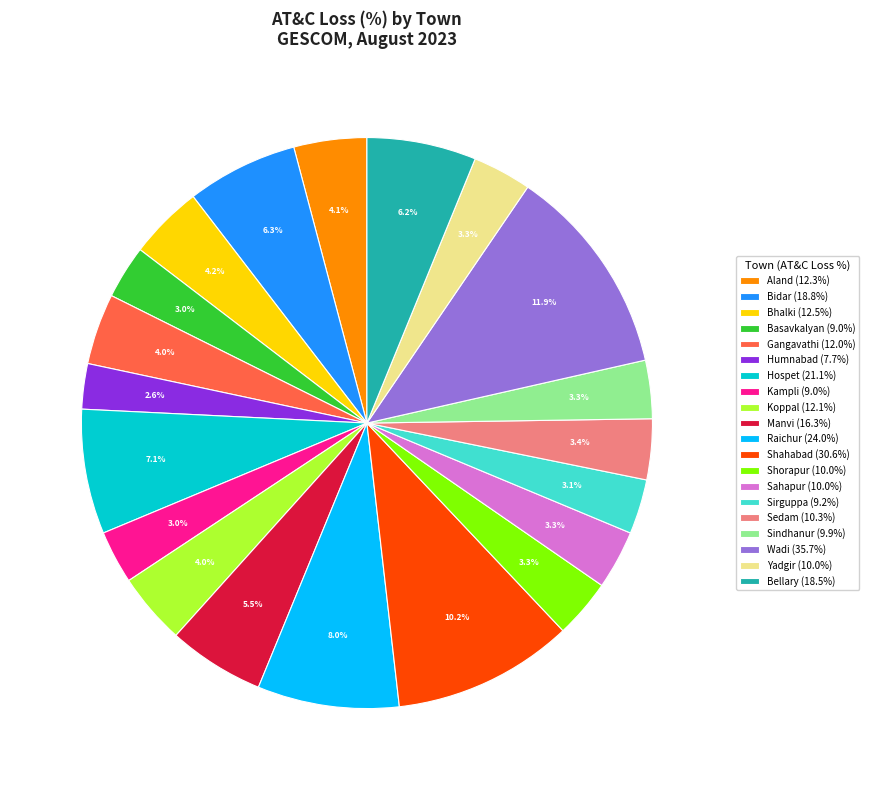

What is the largest slice in the pie chart?

Wadi